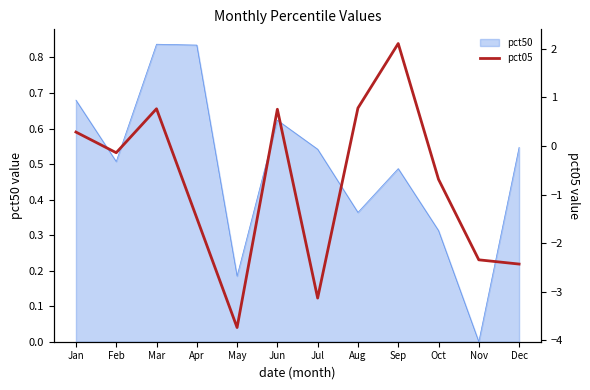

Reading right to left, transcribe all the data shown in this chart.

-2.4	-2.3	-0.7	2.1	0.8	-3.1	0.8	-3.7	-1.5	0.8	-0.1	0.3